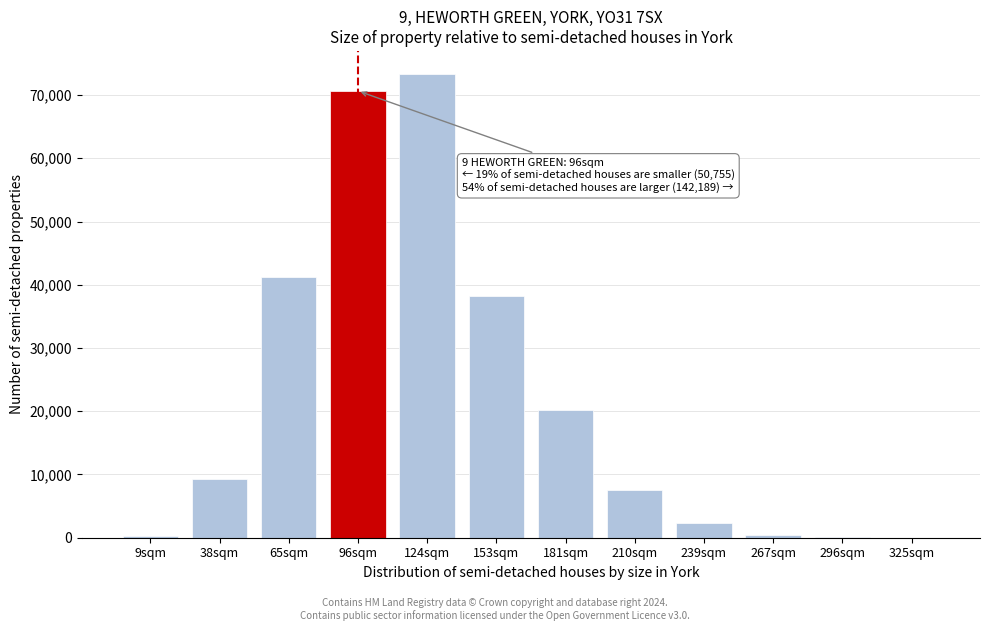

Approximately how many times larger is the value at 96sqm compared to 38sqm?

7.6